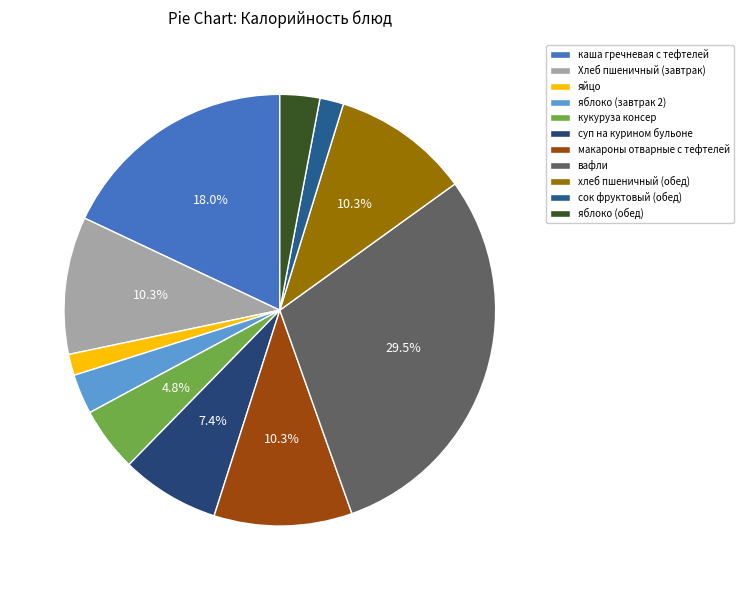

Combined, do каша гречневая с тефтелей and Хлеб пшеничный (завтрак) account for over 50%?

No